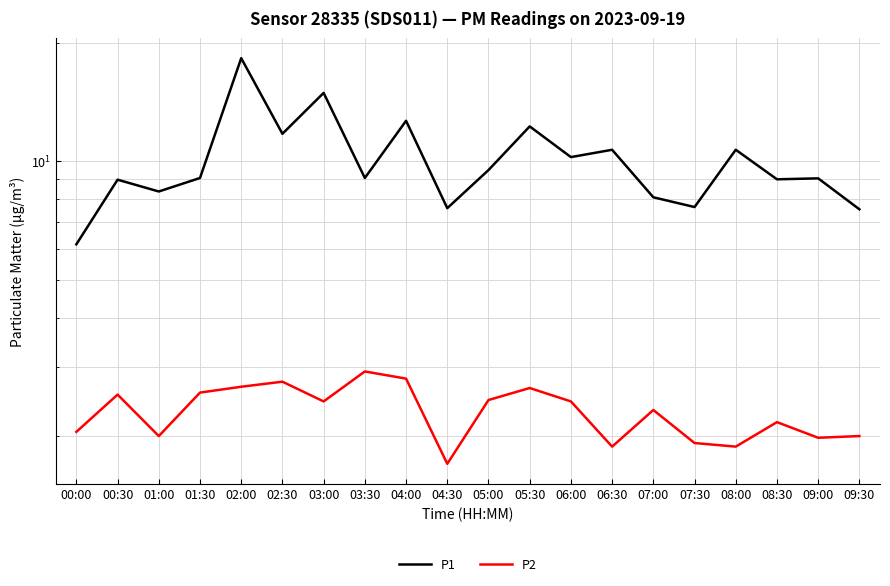

List the series in order of their overall mean, highest first.

P1, P2